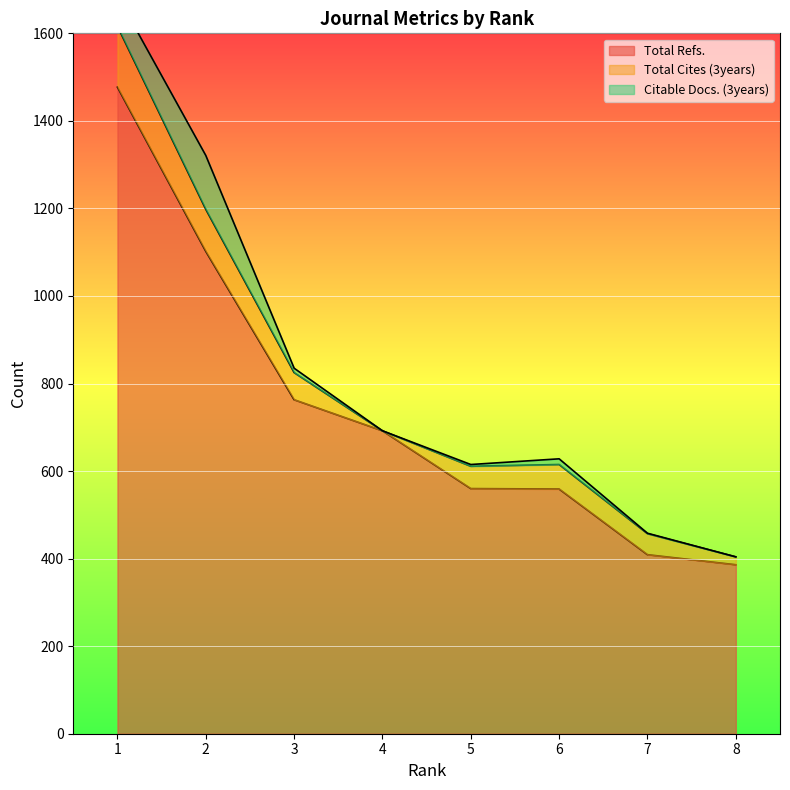

The value of Total Refs. at 6 is 810. True or false?

False